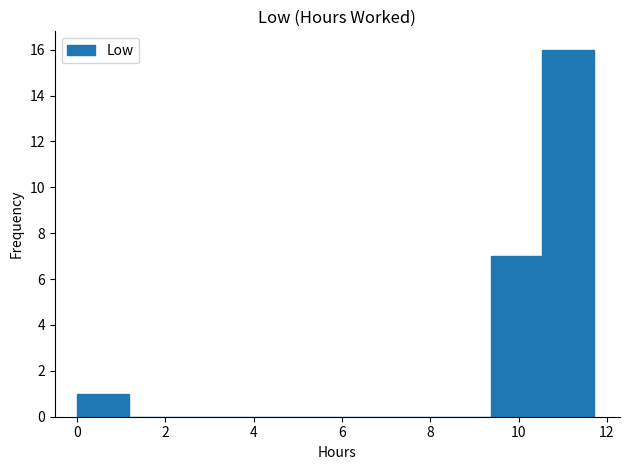

Reading left to right, transcribe this chart: for each bar, give the range it covers on the x-axis and its height. Neither the bar edges nor the heights are printed on the chart, so give them approximately, as read against the axes.

0.0 to 1.2: 1
1.2 to 2.4: 0
2.4 to 3.6: 0
3.6 to 4.6: 0
4.6 to 5.8: 0
5.8 to 7.0: 0
7.0 to 8.2: 0
8.2 to 9.4: 0
9.4 to 10.6: 7
10.6 to 11.8: 16